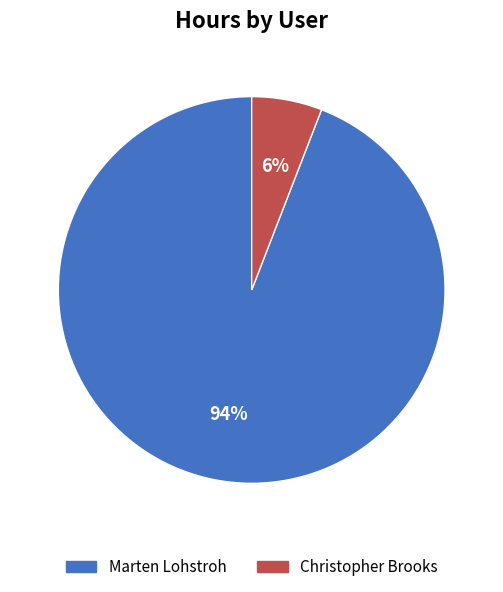

True or false: Marten Lohstroh accounts for 94% of the total.

True